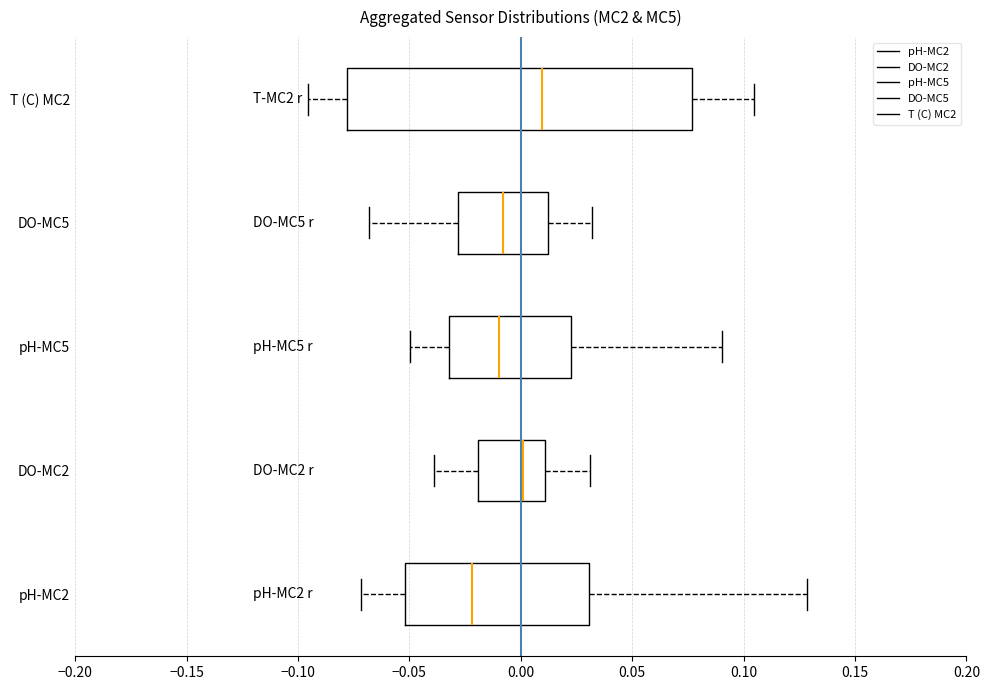

Reading bottom to top, transcribe this box plot: for each box, give where its median line is, the range the box spans, and where its two whiskers end, as read against the x-axis. The values are not printed on the chart, so give them approximately, as read against the axis.

pH-MC2: median -0.020, box -0.050 to 0.030, whiskers -0.070 to 0.130
DO-MC2: median 0.000, box -0.020 to 0.010, whiskers -0.040 to 0.030
pH-MC5: median -0.010, box -0.030 to 0.025, whiskers -0.050 to 0.090
DO-MC5: median -0.010, box -0.030 to 0.010, whiskers -0.070 to 0.030
T (C) MC2: median 0.010, box -0.080 to 0.075, whiskers -0.095 to 0.105